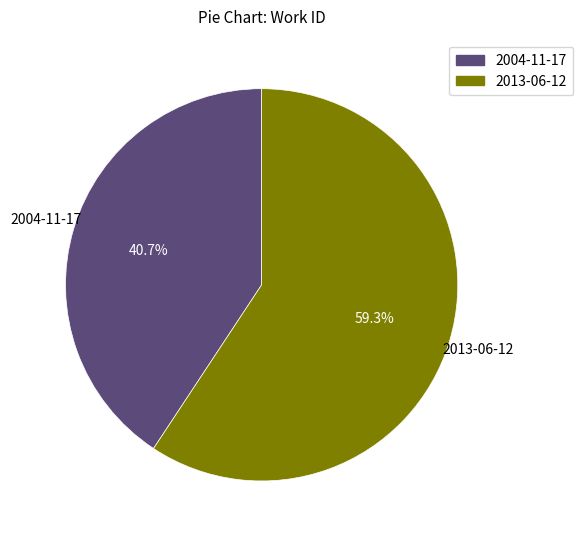

Which has a higher value, 2004-11-17 or 2013-06-12?

2013-06-12